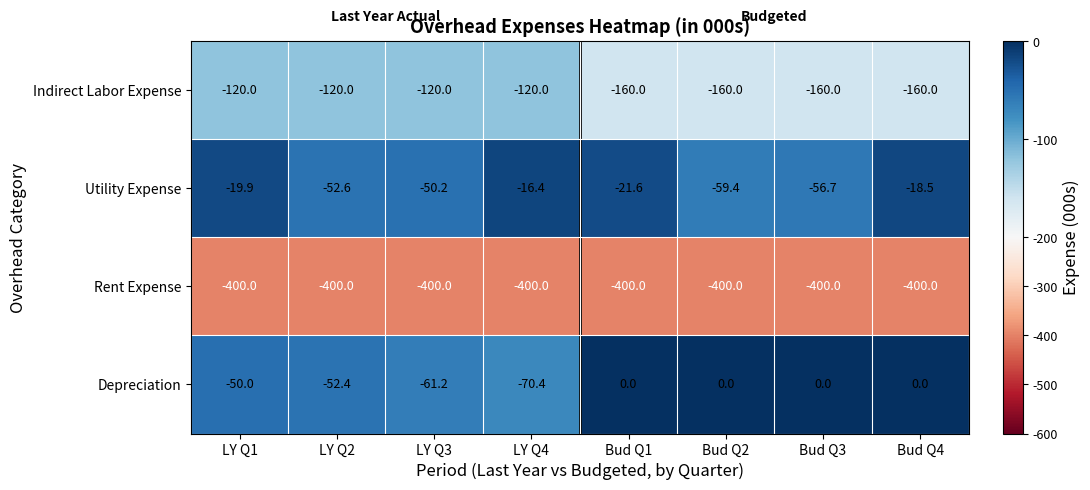

How many categories are shown in the chart?

8